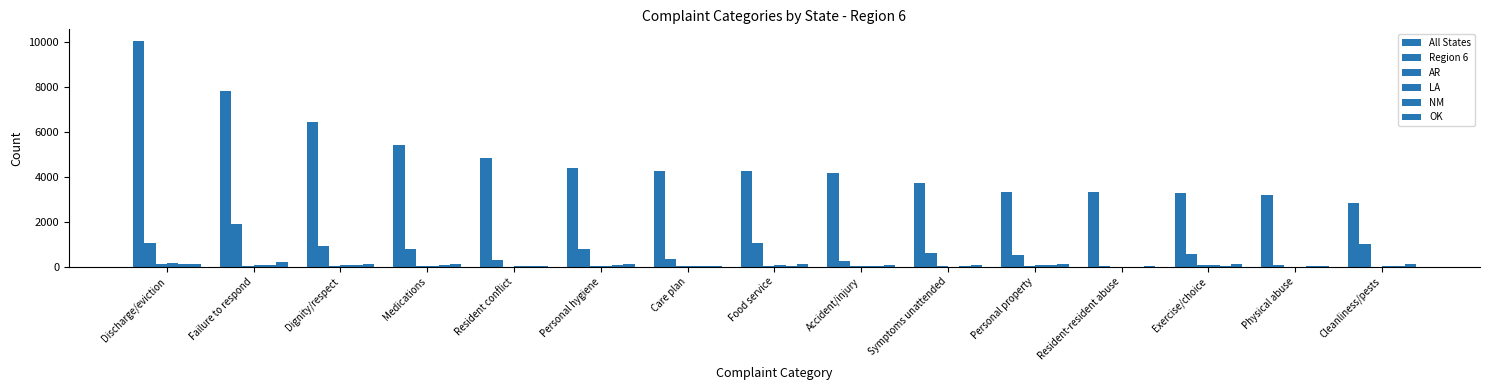

How many groups of bars are there?

15